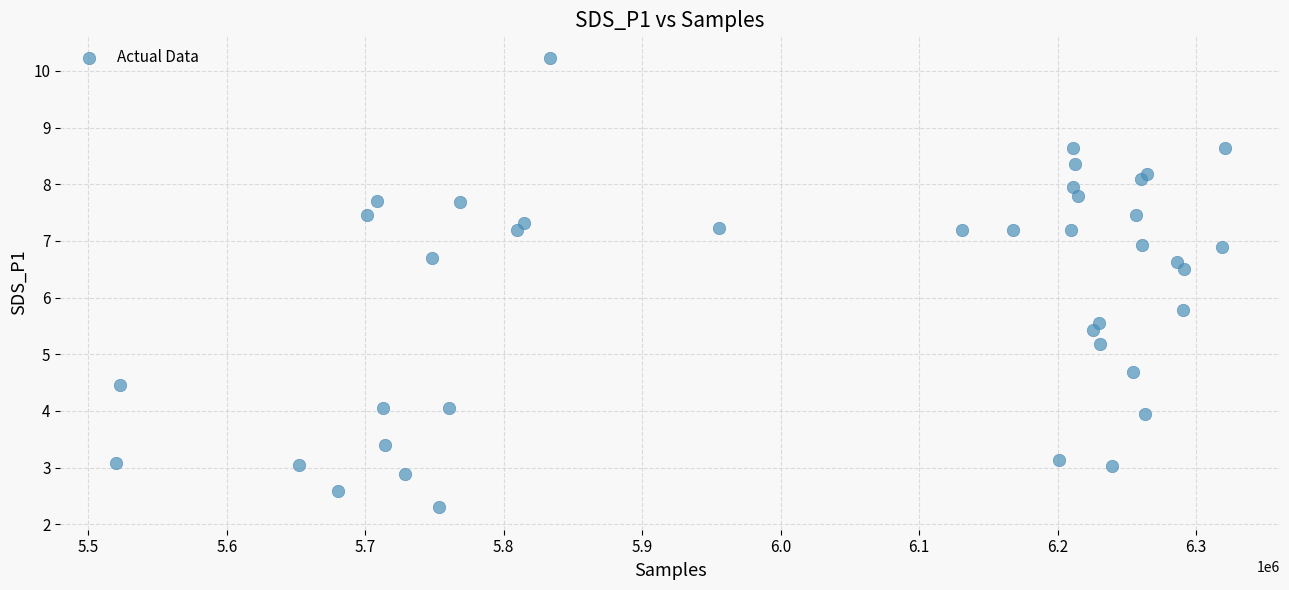

What Y value in the scatter plot is closest to 6?

5.8